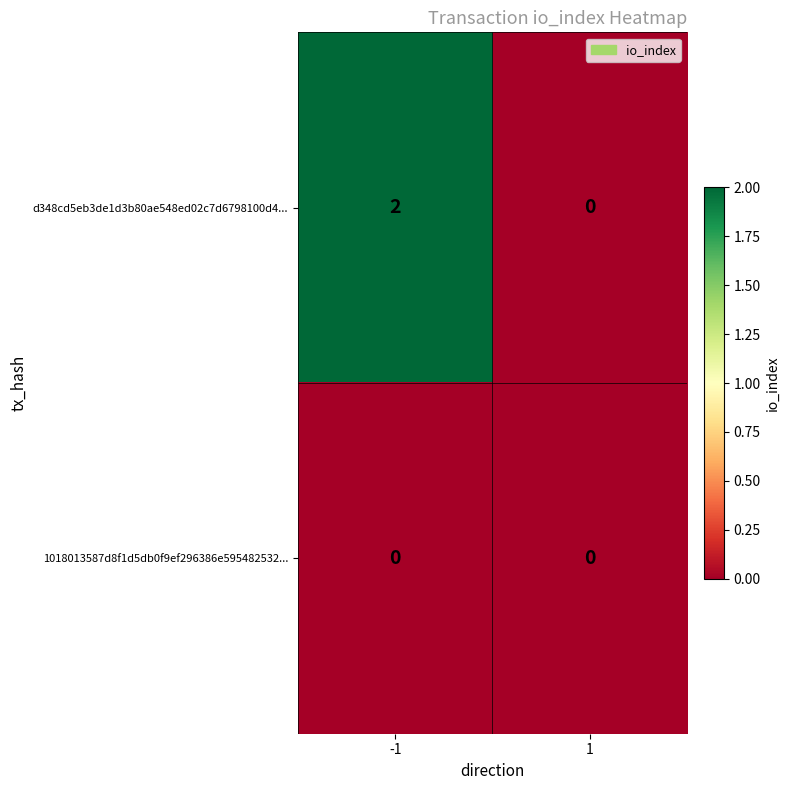

At -1, list the series in order from smallest to largest.

1018013587d8f1d5db0f9ef296386e595482532..., d348cd5eb3de1d3b80ae548ed02c7d6798100d4...